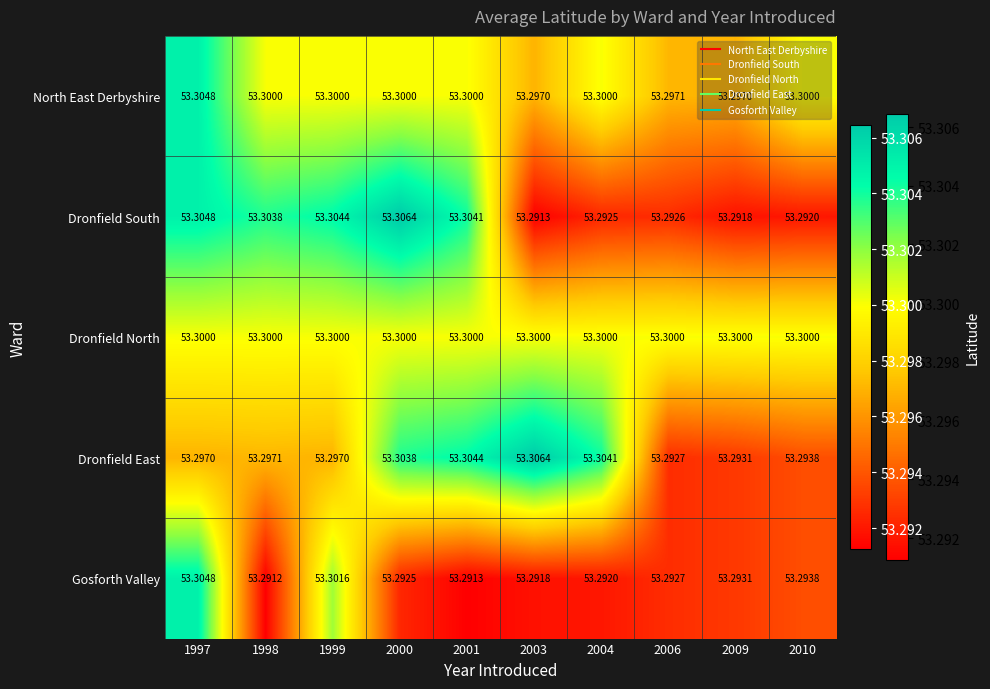

Between 1999 and 2009, which series saw the biggest shift?

Dronfield South